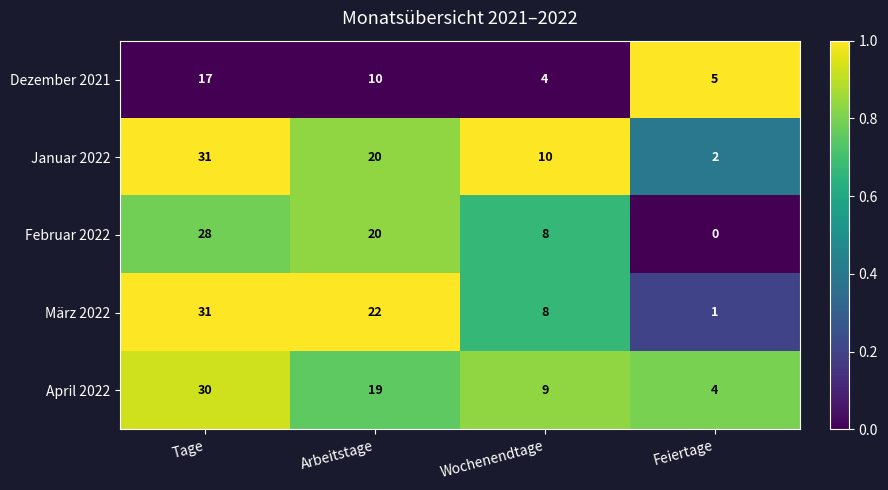

At which category does the chart reach its peak across all series?

Tage